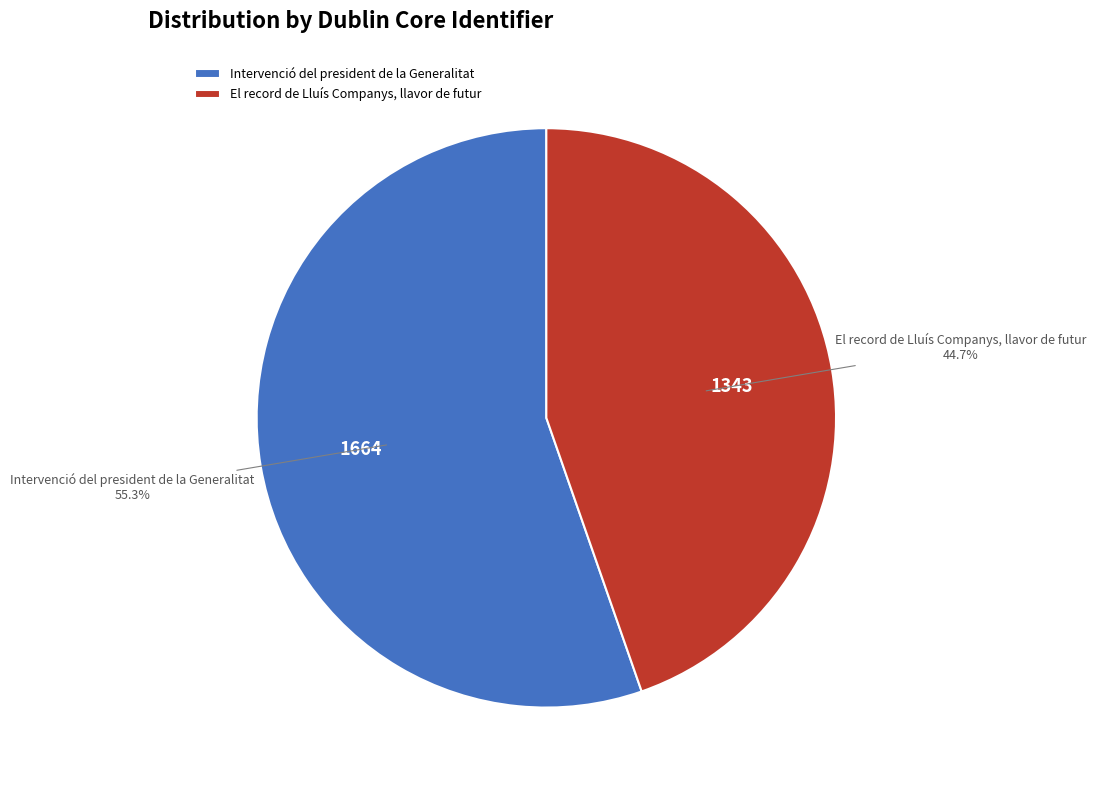

Is there any slice that represents more than half of the pie?

Yes